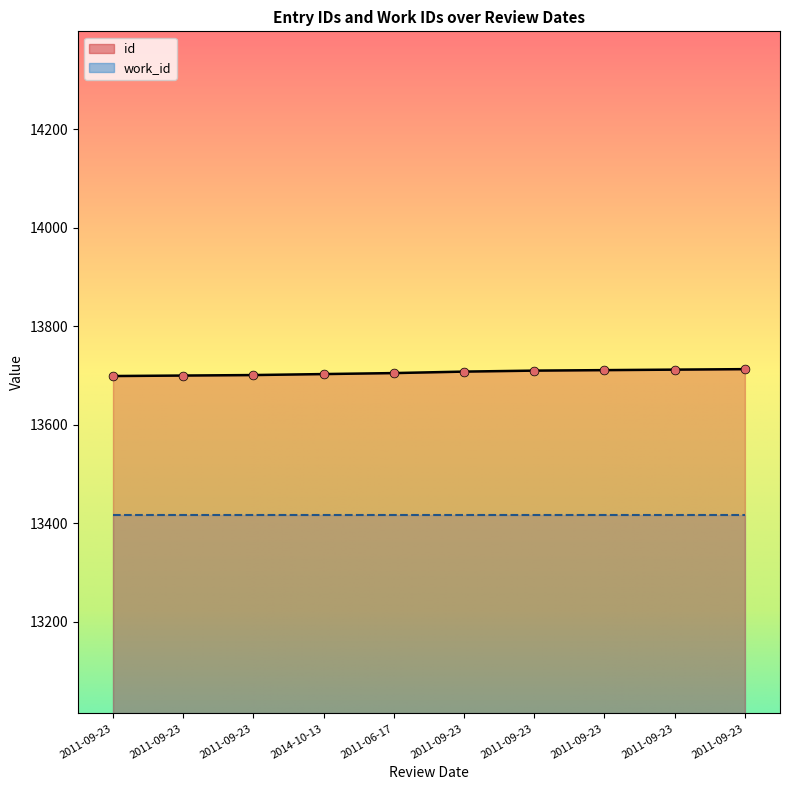

Between 2011-09-23 and 2011-09-23, which is larger?

2011-09-23